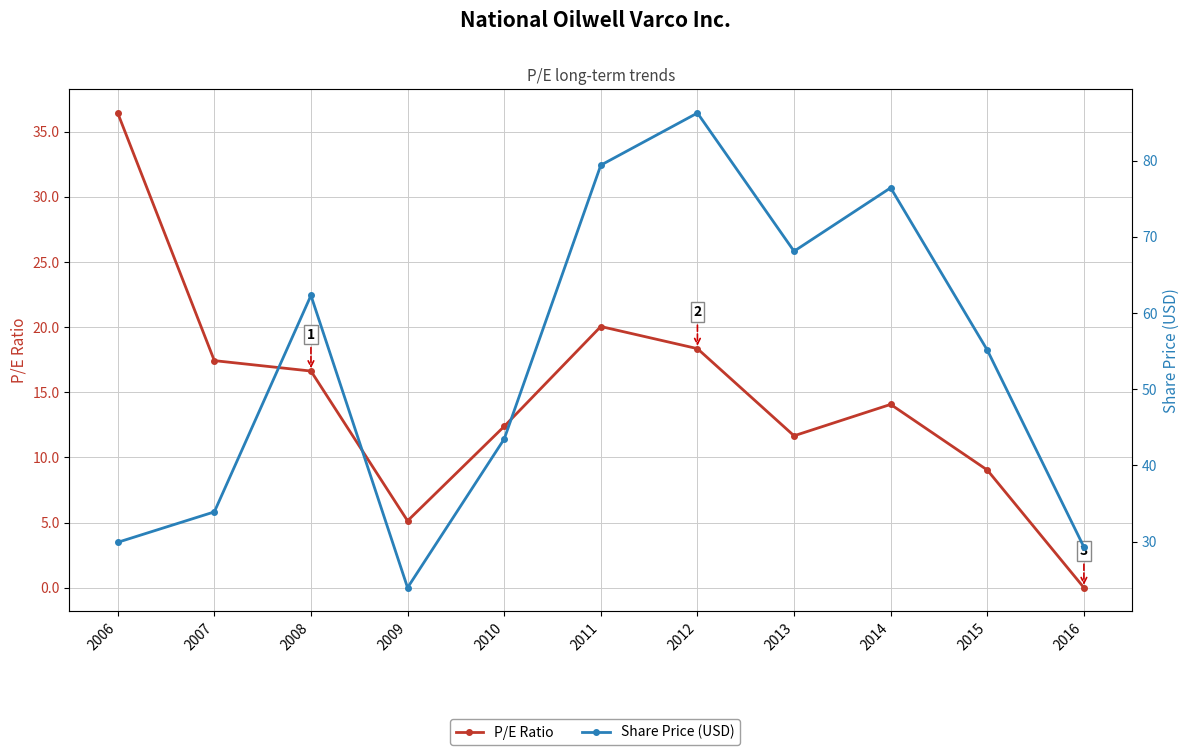

What is the difference between the highest and lowest values at 2006?

6.5